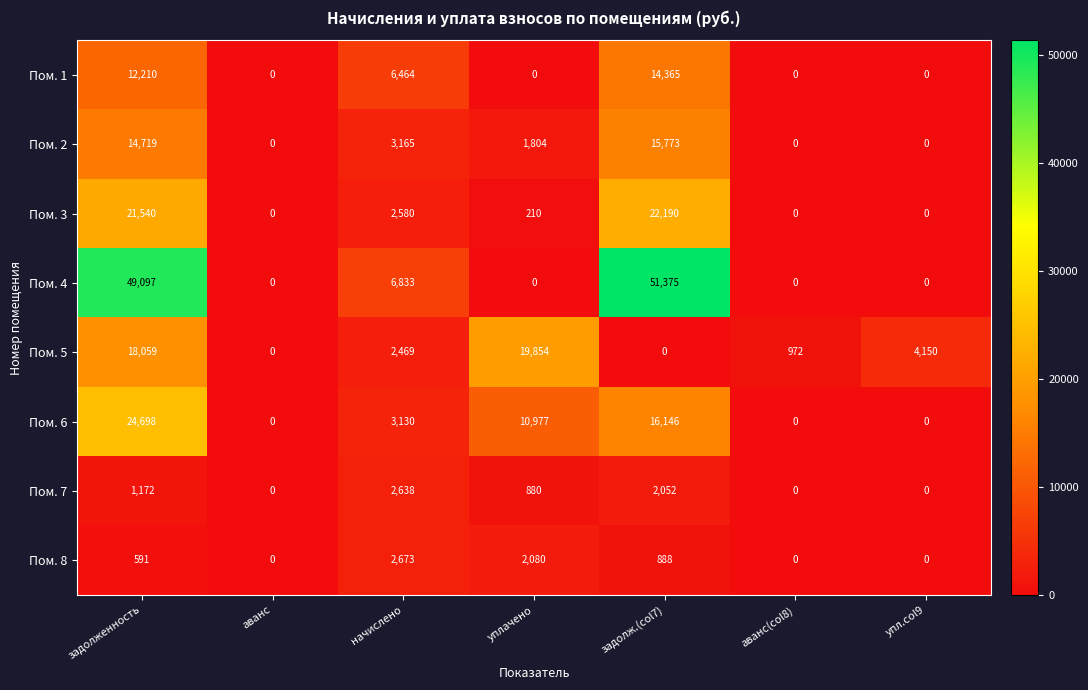

Which series changed the most between аванс(col8) and упл.col9?

Пом. 5